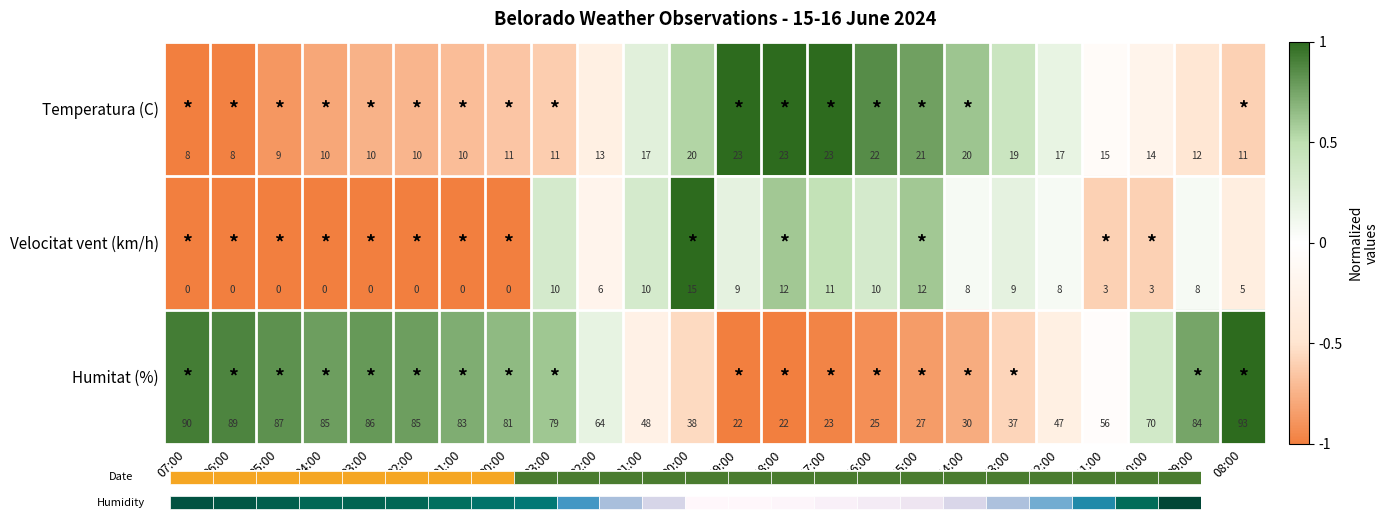

What is the greatest value displayed?

1.0